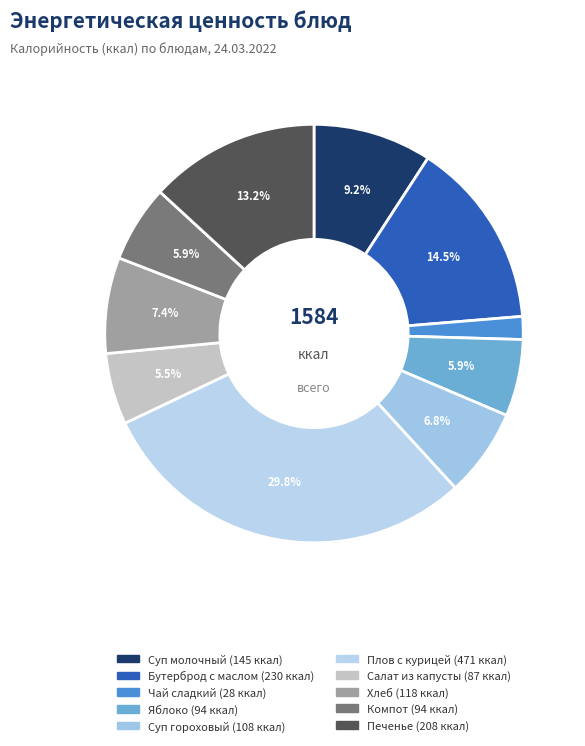

To the nearest percent, what is the difference between the Бутерброд с маслом and Компот slice percentages?

9%